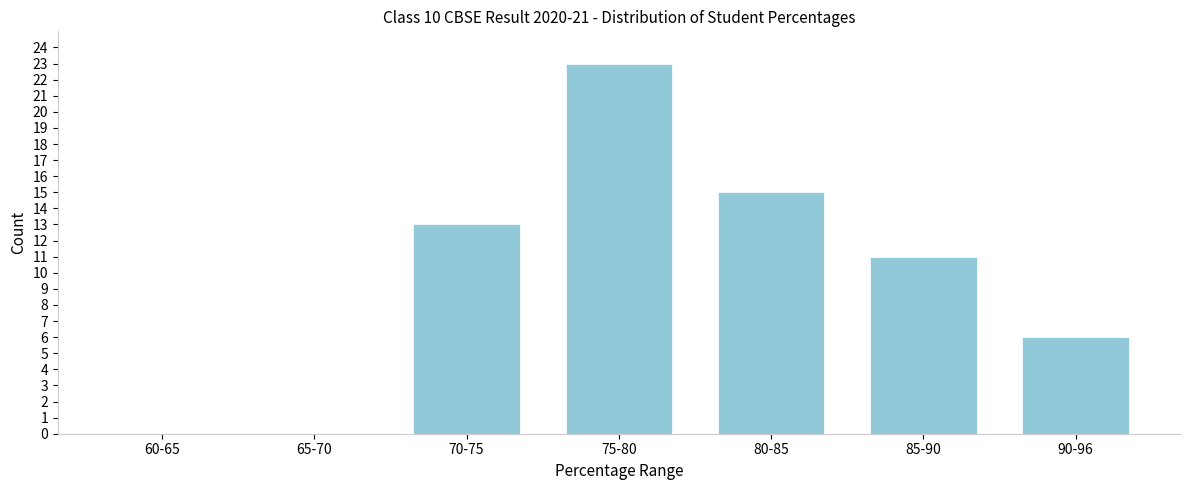

Reading left to right, what are all the values shown in this chart?

60-65=0	65-70=0	70-75=13	75-80=23	80-85=15	85-90=11	90-96=6